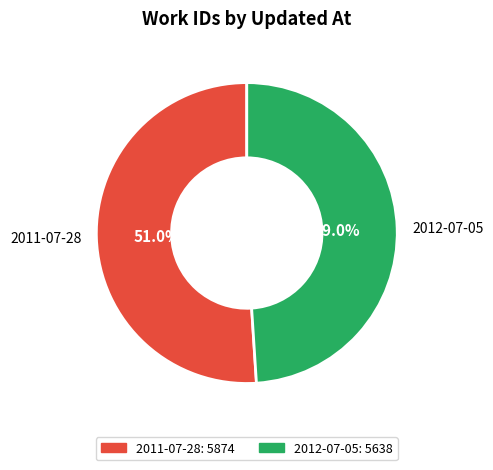

What is the smallest slice in the pie chart?

2012-07-05